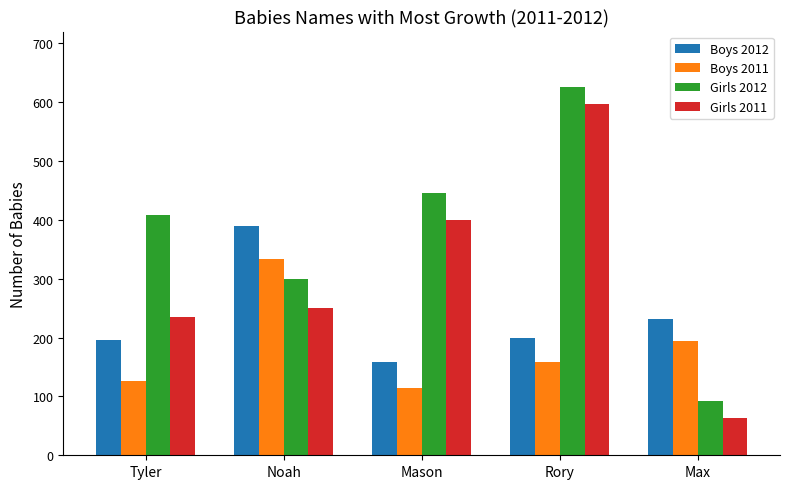

The Girls 2012 series shows 598 at Mason. True or false?

False